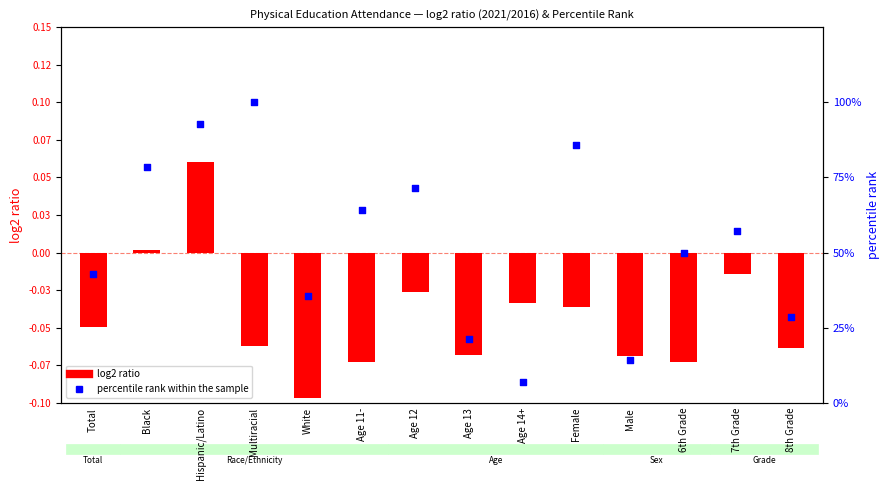

At how many categories does at least one series exceed 0?

14